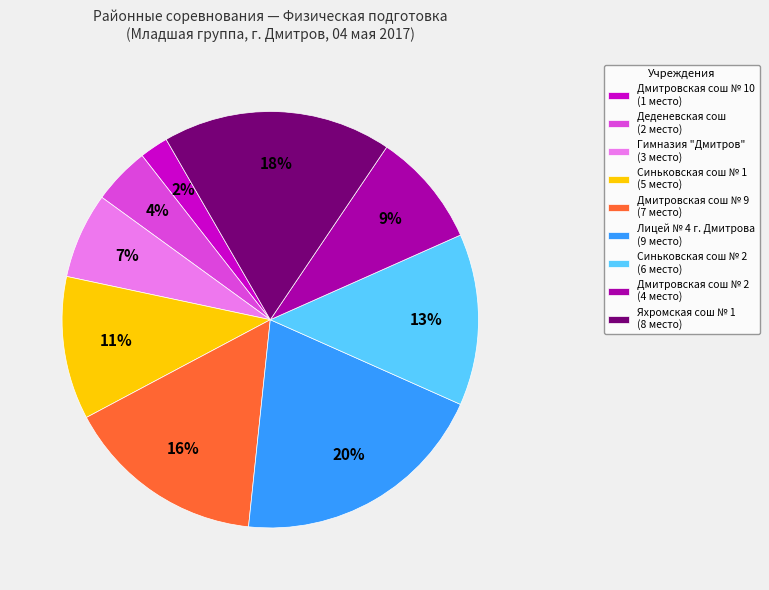

Is Яхромская сош № 1 the majority of the pie?

No